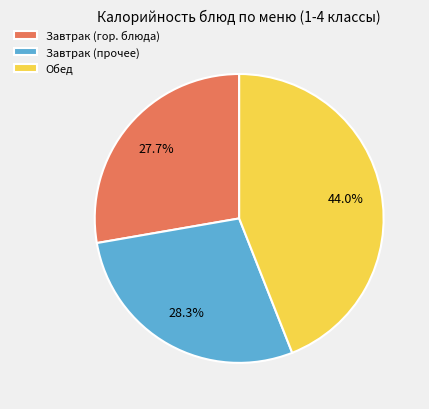

Rank the categories by value from lowest to highest.

Завтрак (гор. блюда), Завтрак (прочее), Обед